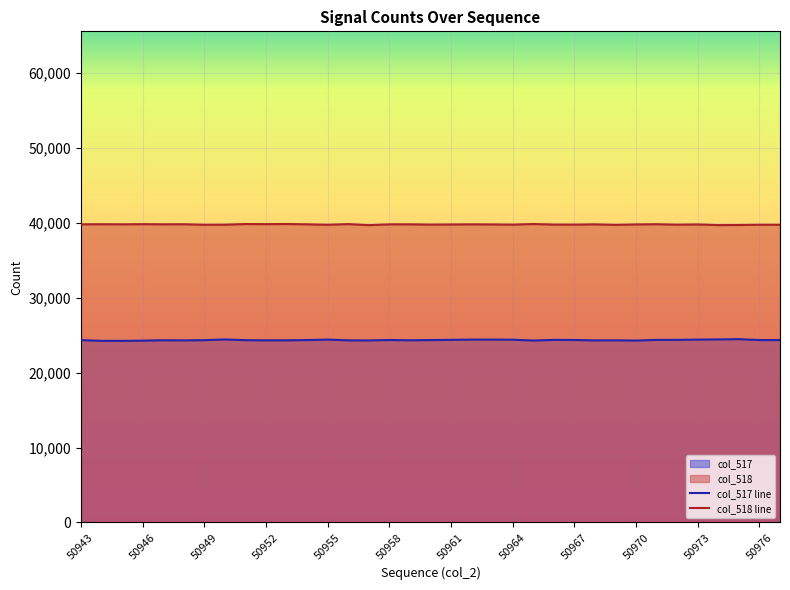

At which label does col_517 first exceed 24338?

50950